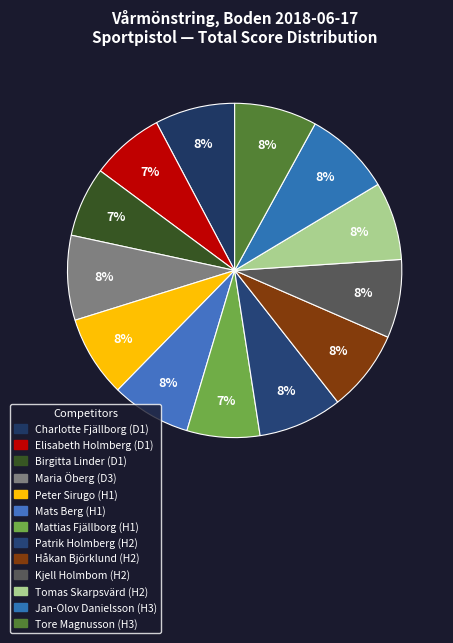

Between Patrik Holmberg (H2) and Charlotte Fjällborg (D1), which is larger?

Patrik Holmberg (H2)